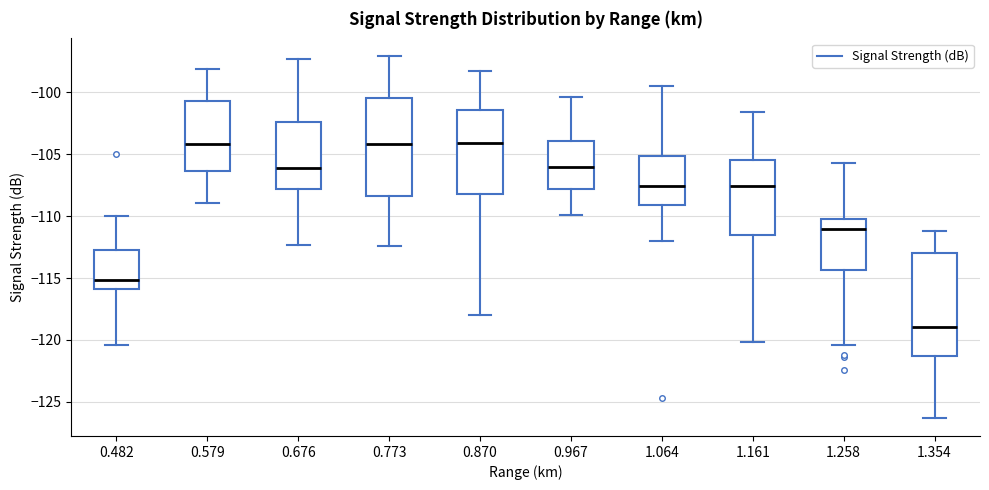

Where is the upper edge of the box at x = 1.161 on the y-axis? The values are not printed on the chart, so give them approximately, as read against the axis.

-105.5